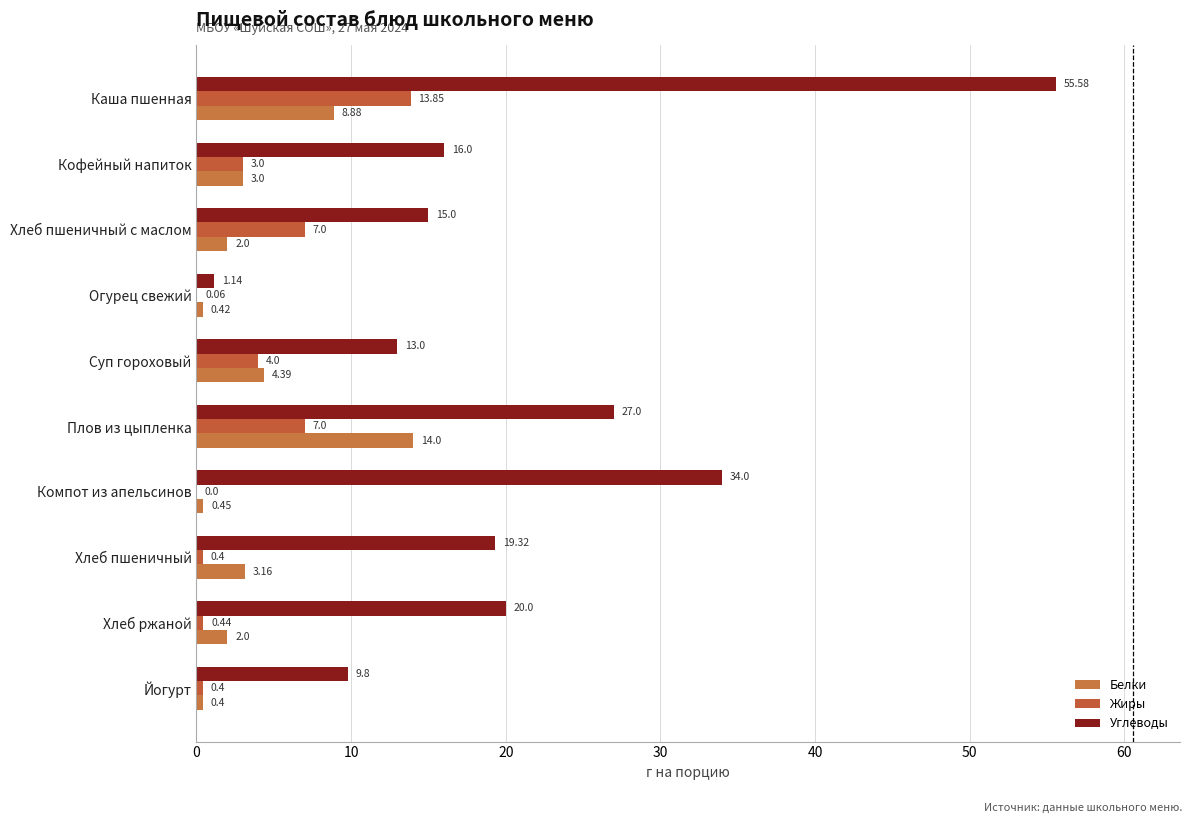

How many categories are shown in the chart?

10